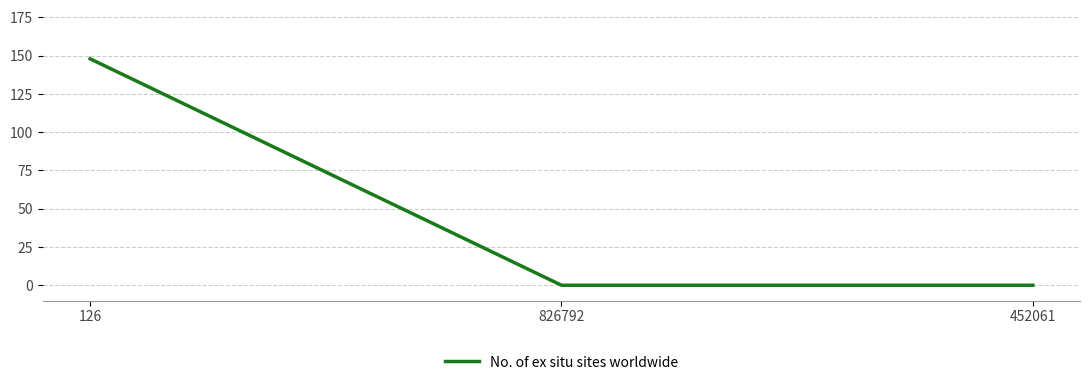

Between 126 and 826792, which is larger?

126